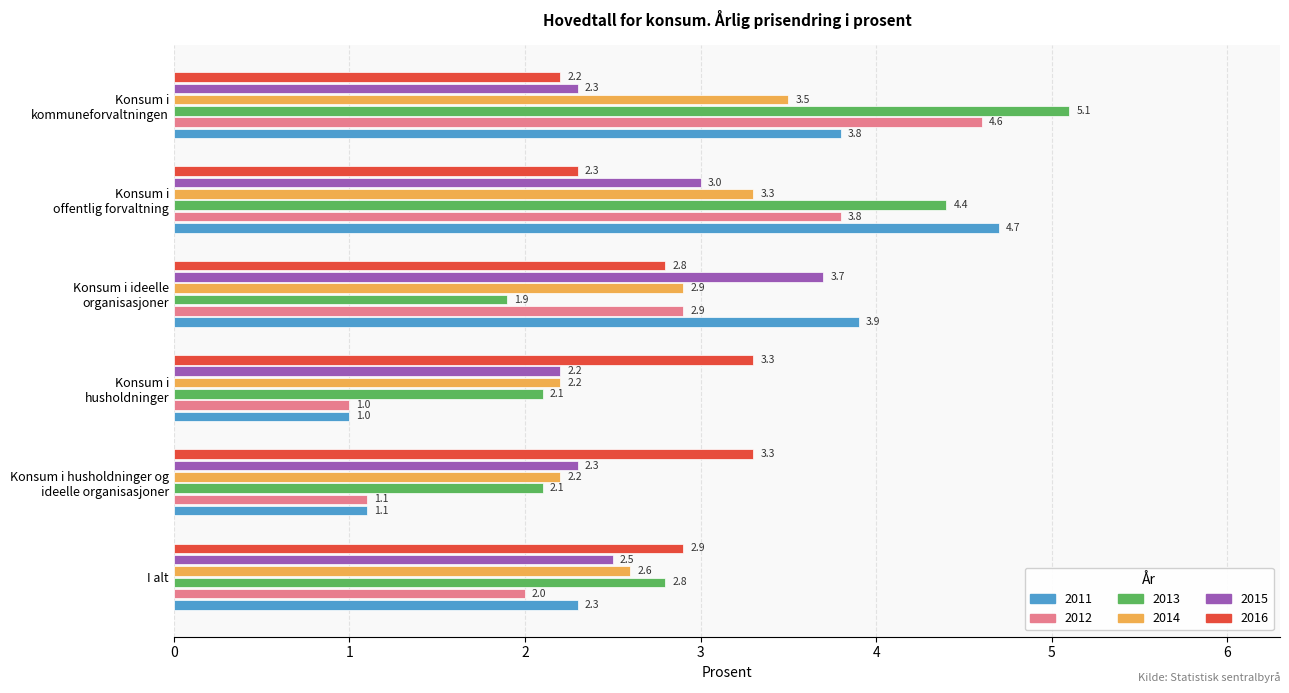

At which label is 2012 closest to 2?

I alt